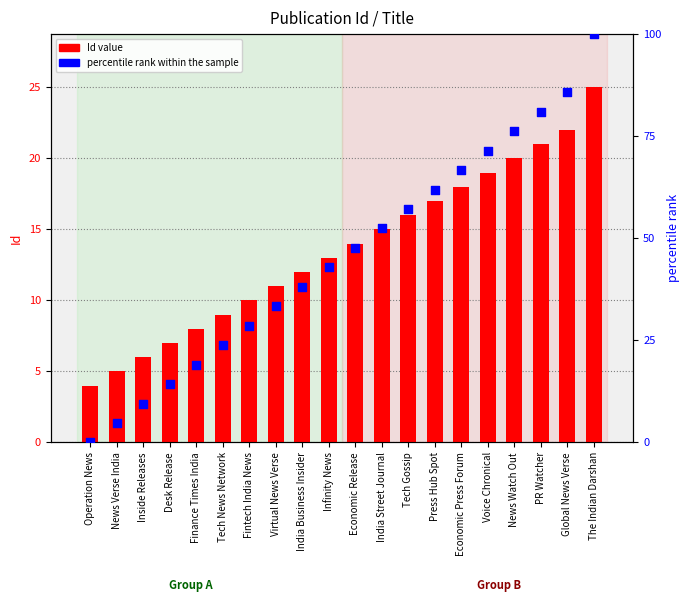

What are all the series names shown in the legend?

Id value, percentile rank within the sample